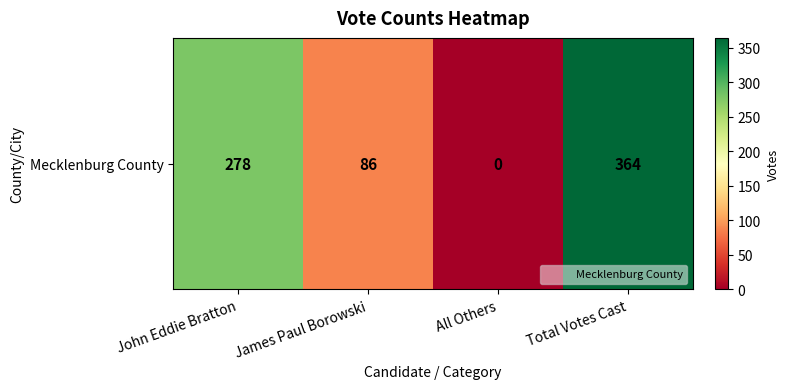

The chart shows a value of 133 at James Paul Borowski. True or false?

False